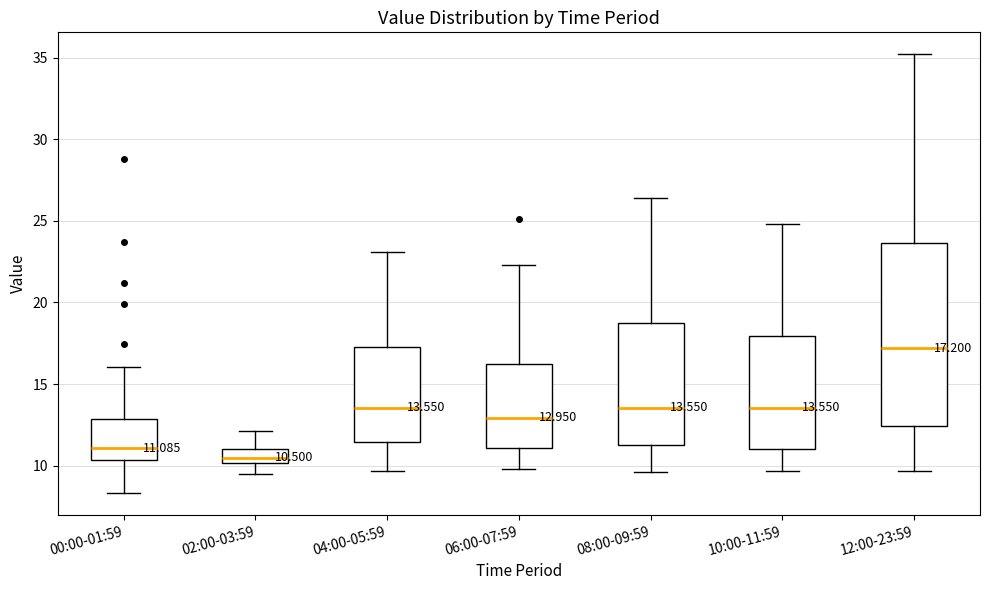

Which box has the highest median line?

12:00-23:59